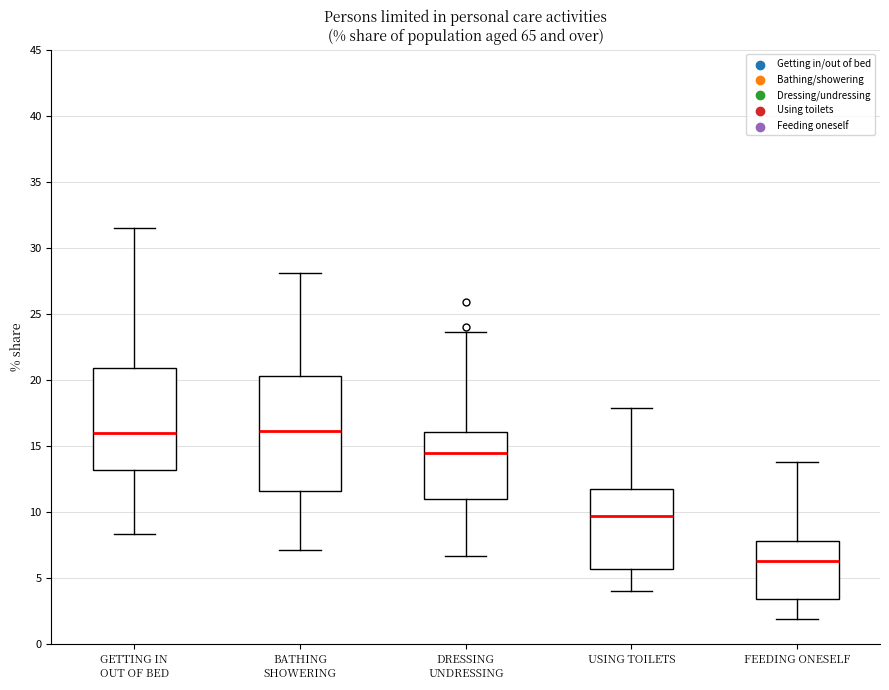

Where is the lower edge of the box for BATHING SHOWERING on the y-axis? The values are not printed on the chart, so give them approximately, as read against the axis.

11.5